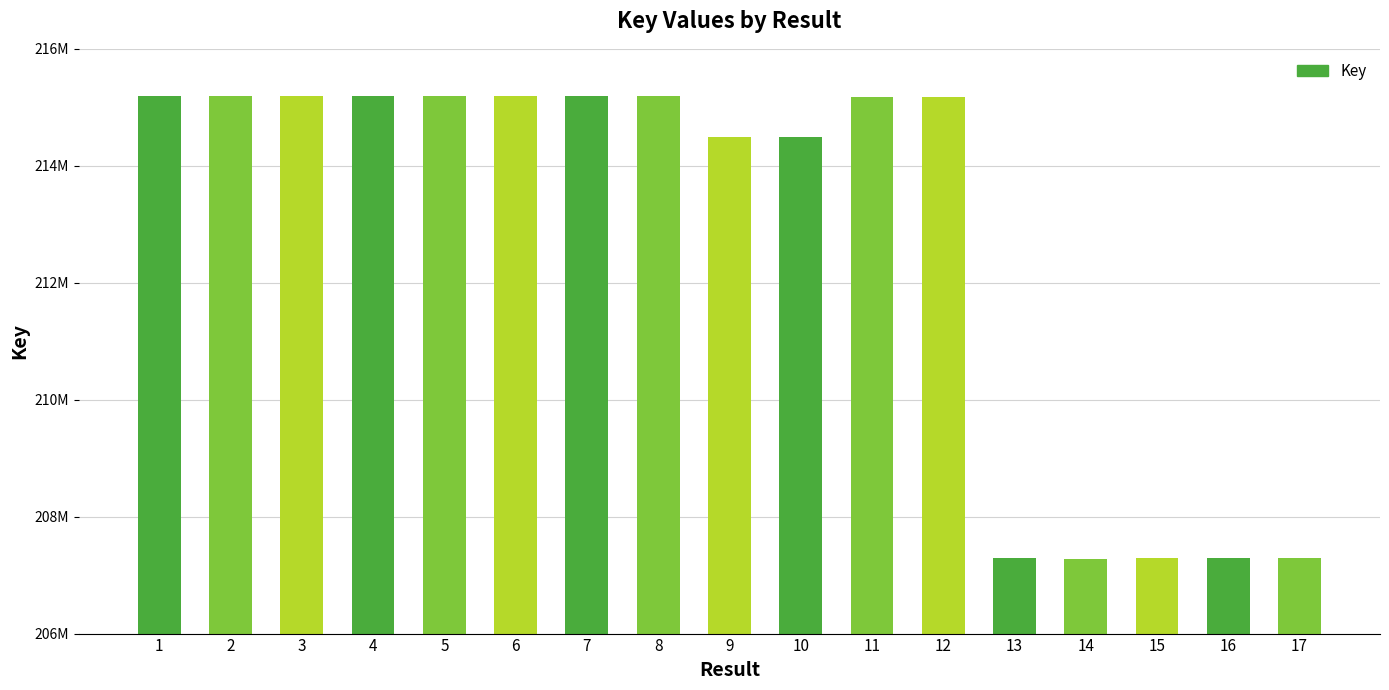

What is the average value?

212781524